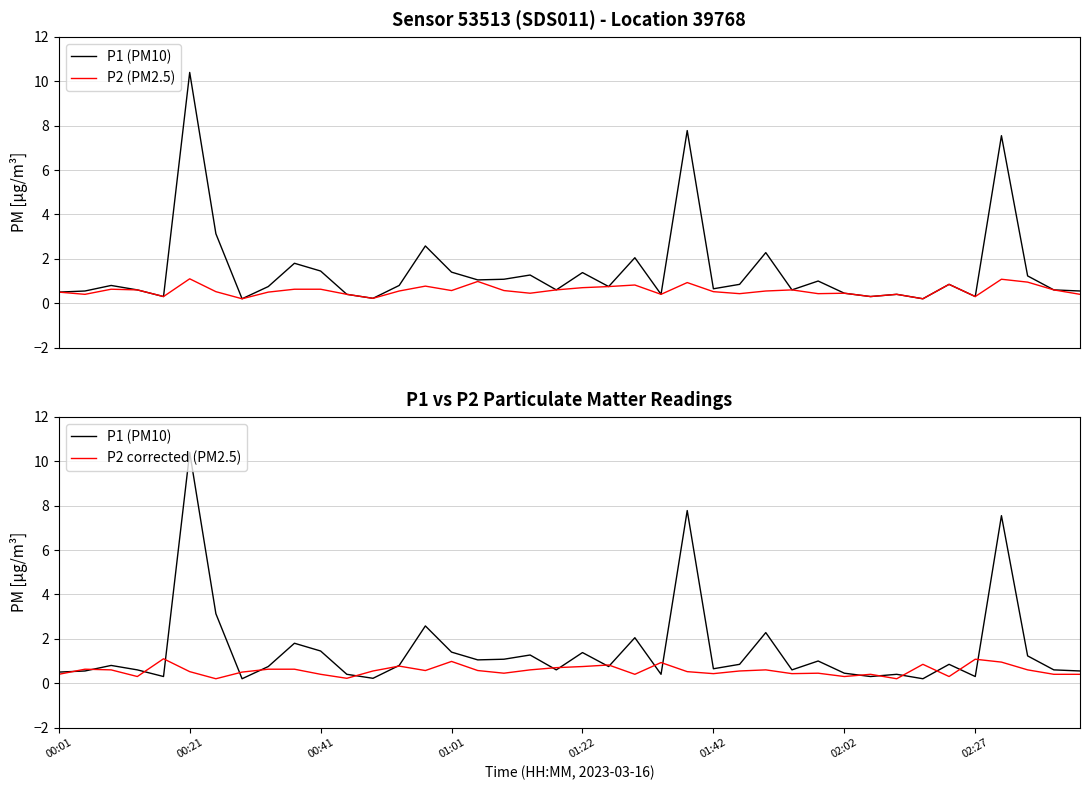

Reading right to left, what are all the values shown in this chart?

P1 (PM10): 0.6	0.6	1.2	7.5	0.3	0.8	0.2	0.4	0.3	0.5	1.0	0.6	2.3	0.8	0.7	7.8	0.4	2.0	0.8	1.4	0.6	1.3	1.1	1.1	1.4	2.6	0.8	0.2	0.4	1.4	1.8	0.8	0.2	3.1	10.4	0.3	0.6	0.8	0.6	0.5
P2 (PM2.5): 0.4	0.6	0.9	1.1	0.3	0.8	0.2	0.4	0.3	0.5	0.4	0.6	0.6	0.4	0.5	0.9	0.4	0.8	0.8	0.7	0.6	0.5	0.6	1.0	0.6	0.8	0.6	0.2	0.4	0.6	0.6	0.5	0.2	0.5	1.1	0.3	0.6	0.6	0.4	0.5
P2 corrected (PM2.5): 0.4	0.4	0.6	0.9	1.1	0.3	0.8	0.2	0.4	0.3	0.5	0.4	0.6	0.6	0.4	0.5	0.9	0.4	0.8	0.8	0.7	0.6	0.5	0.6	1.0	0.6	0.8	0.6	0.2	0.4	0.6	0.6	0.5	0.2	0.5	1.1	0.3	0.6	0.6	0.4